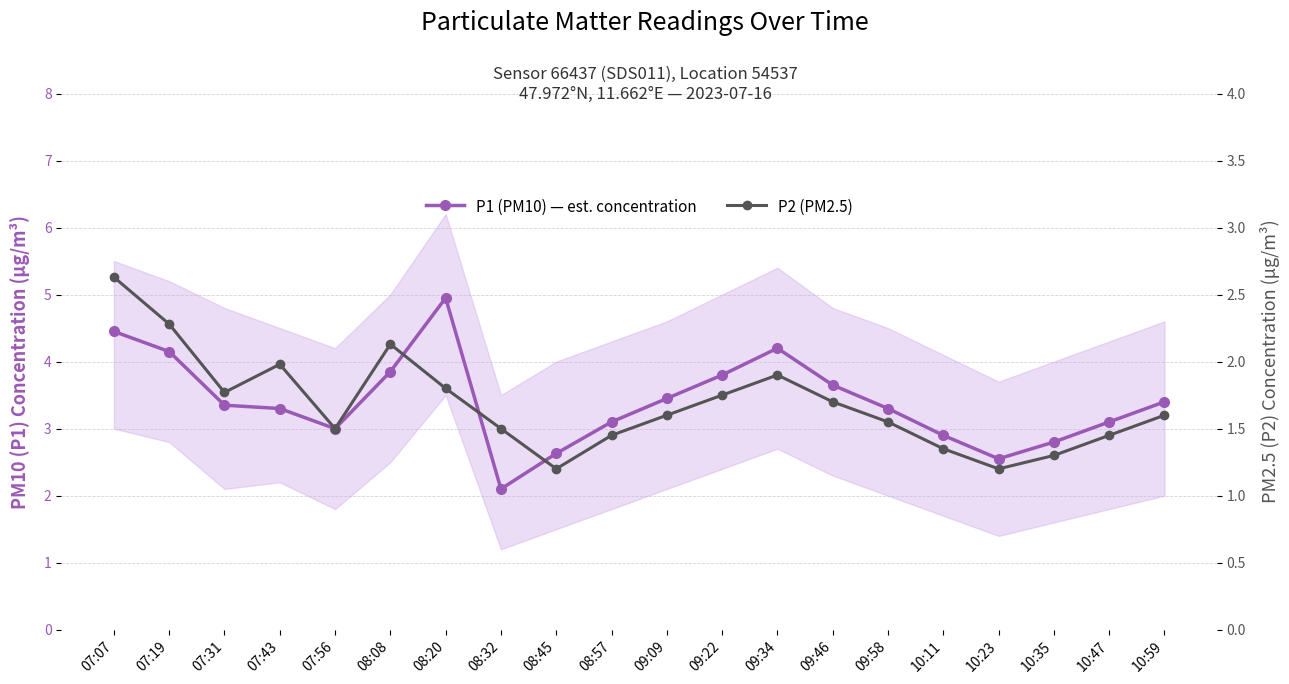

Which series has the largest range (max minus min)?

P1 (PM10) — est. concentration